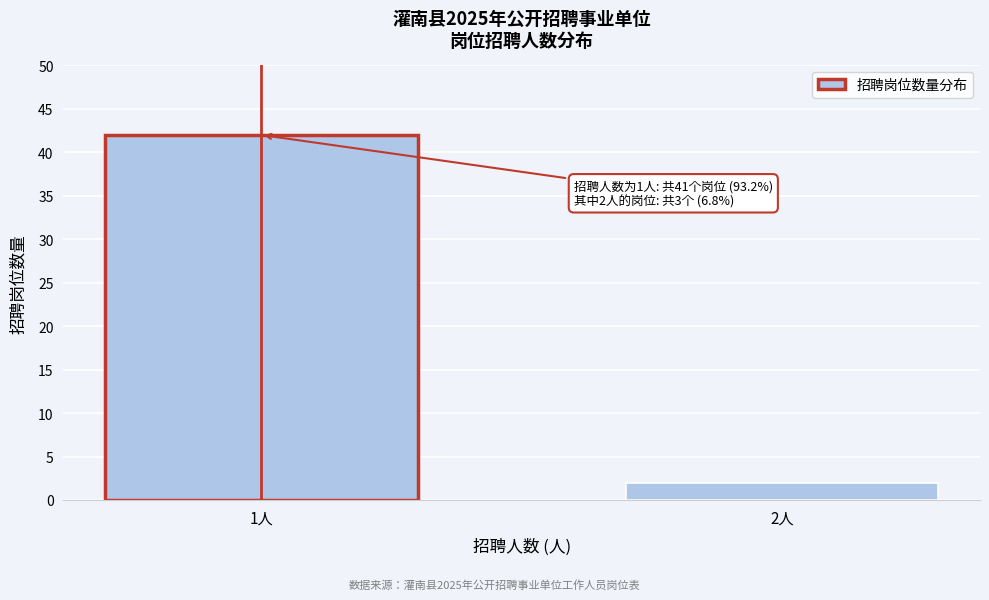

Reading left to right, what are all the values shown in this chart?

1人=42	2人=2